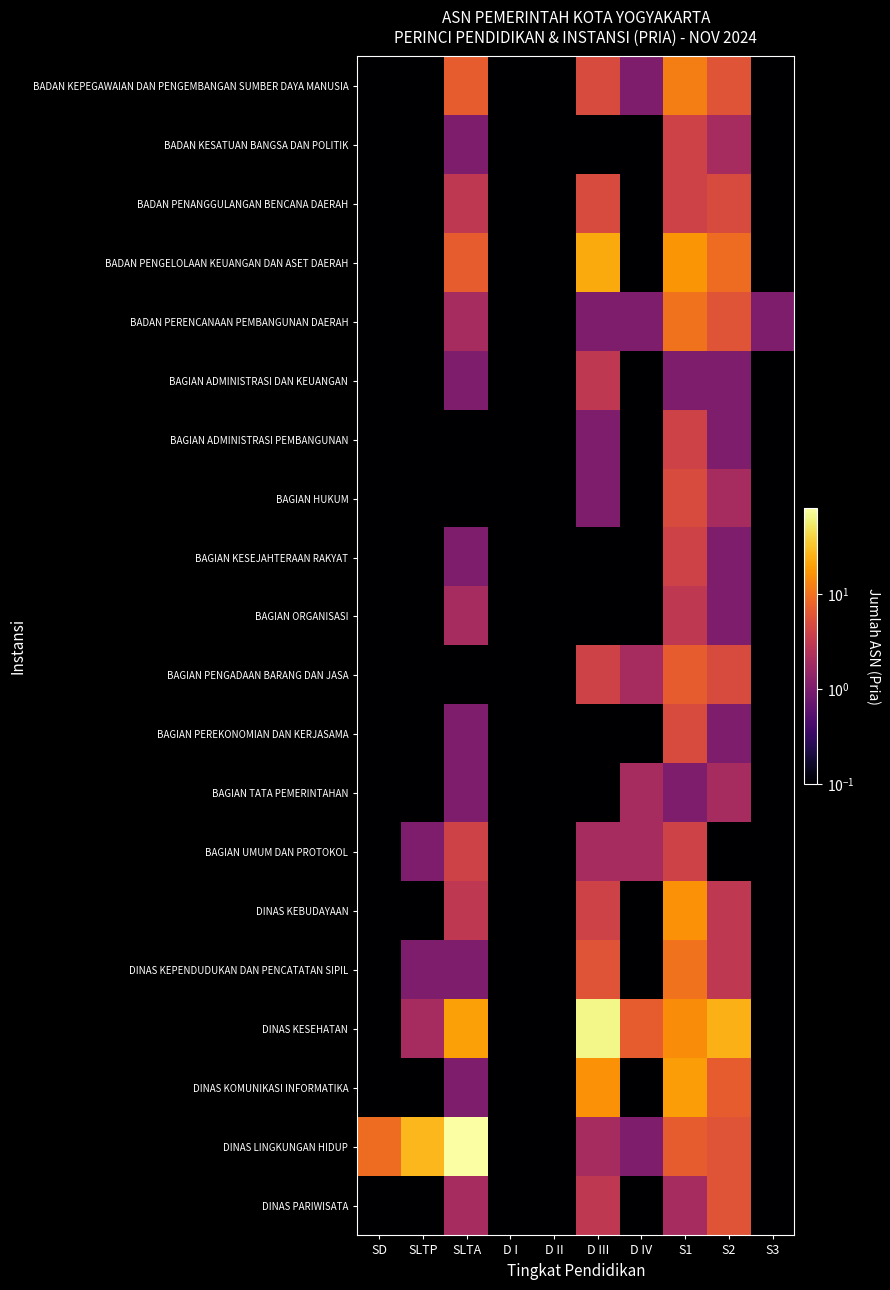

Reading left to right, what are all the values shown in this chart?

BADAN KEPEGAWAIAN DAN PENGEMBANGAN SUMBER DAYA MANUSIA: SD=0.1	SLTP=0.1	SLTA=7.0	D I=0.1	D II=0.1	D III=5.0	D IV=1.0	S1=12.0	S2=6.0	S3=0.1
BADAN KESATUAN BANGSA DAN POLITIK: SD=0.1	SLTP=0.1	SLTA=1.0	D I=0.1	D II=0.1	D III=0.1	D IV=0.1	S1=4.0	S2=2.0	S3=0.1
BADAN PENANGGULANGAN BENCANA DAERAH: SD=0.1	SLTP=0.1	SLTA=3.0	D I=0.1	D II=0.1	D III=5.0	D IV=0.1	S1=4.0	S2=5.0	S3=0.1
BADAN PENGELOLAAN KEUANGAN DAN ASET DAERAH: SD=0.1	SLTP=0.1	SLTA=7.0	D I=0.1	D II=0.1	D III=23.0	D IV=0.1	S1=17.0	S2=9.0	S3=0.1
BADAN PERENCANAAN PEMBANGUNAN DAERAH: SD=0.1	SLTP=0.1	SLTA=2.0	D I=0.1	D II=0.1	D III=1.0	D IV=1.0	S1=10.0	S2=6.0	S3=1.0
BAGIAN ADMINISTRASI DAN KEUANGAN: SD=0.1	SLTP=0.1	SLTA=1.0	D I=0.1	D II=0.1	D III=3.0	D IV=0.1	S1=1.0	S2=1.0	S3=0.1
BAGIAN ADMINISTRASI PEMBANGUNAN: SD=0.1	SLTP=0.1	SLTA=0.1	D I=0.1	D II=0.1	D III=1.0	D IV=0.1	S1=4.0	S2=1.0	S3=0.1
BAGIAN HUKUM: SD=0.1	SLTP=0.1	SLTA=0.1	D I=0.1	D II=0.1	D III=1.0	D IV=0.1	S1=5.0	S2=2.0	S3=0.1
BAGIAN KESEJAHTERAAN RAKYAT: SD=0.1	SLTP=0.1	SLTA=1.0	D I=0.1	D II=0.1	D III=0.1	D IV=0.1	S1=4.0	S2=1.0	S3=0.1
BAGIAN ORGANISASI: SD=0.1	SLTP=0.1	SLTA=2.0	D I=0.1	D II=0.1	D III=0.1	D IV=0.1	S1=3.0	S2=1.0	S3=0.1
BAGIAN PENGADAAN BARANG DAN JASA: SD=0.1	SLTP=0.1	SLTA=0.1	D I=0.1	D II=0.1	D III=4.0	D IV=2.0	S1=7.0	S2=5.0	S3=0.1
BAGIAN PEREKONOMIAN DAN KERJASAMA: SD=0.1	SLTP=0.1	SLTA=1.0	D I=0.1	D II=0.1	D III=0.1	D IV=0.1	S1=5.0	S2=1.0	S3=0.1
BAGIAN TATA PEMERINTAHAN: SD=0.1	SLTP=0.1	SLTA=1.0	D I=0.1	D II=0.1	D III=0.1	D IV=2.0	S1=1.0	S2=2.0	S3=0.1
BAGIAN UMUM DAN PROTOKOL: SD=0.1	SLTP=1.0	SLTA=4.0	D I=0.1	D II=0.1	D III=2.0	D IV=2.0	S1=4.0	S2=0.1	S3=0.1
DINAS KEBUDAYAAN: SD=0.1	SLTP=0.1	SLTA=3.0	D I=0.1	D II=0.1	D III=4.0	D IV=0.1	S1=16.0	S2=3.0	S3=0.1
DINAS KEPENDUDUKAN DAN PENCATATAN SIPIL: SD=0.1	SLTP=1.0	SLTA=1.0	D I=0.1	D II=0.1	D III=6.0	D IV=0.1	S1=10.0	S2=3.0	S3=0.1
DINAS KESEHATAN: SD=0.1	SLTP=2.0	SLTA=20.0	D I=0.1	D II=0.1	D III=66.0	D IV=7.0	S1=15.0	S2=25.0	S3=0.1
DINAS KOMUNIKASI INFORMATIKA: SD=0.1	SLTP=0.1	SLTA=1.0	D I=0.1	D II=0.1	D III=16.0	D IV=0.1	S1=19.0	S2=7.0	S3=0.1
DINAS LINGKUNGAN HIDUP: SD=9.0	SLTP=27.0	SLTA=81.0	D I=0.1	D II=0.1	D III=2.0	D IV=1.0	S1=7.0	S2=6.0	S3=0.1
DINAS PARIWISATA: SD=0.1	SLTP=0.1	SLTA=2.0	D I=0.1	D II=0.1	D III=3.0	D IV=0.1	S1=2.0	S2=6.0	S3=0.1